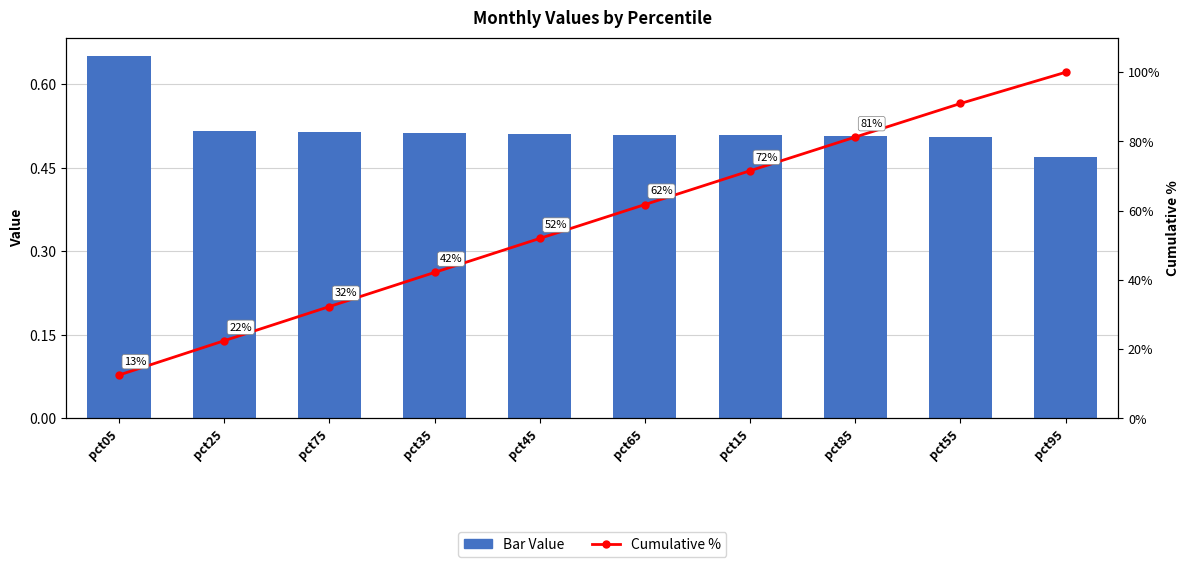

What is the highest value of the Mean Value (bar) series?

0.7